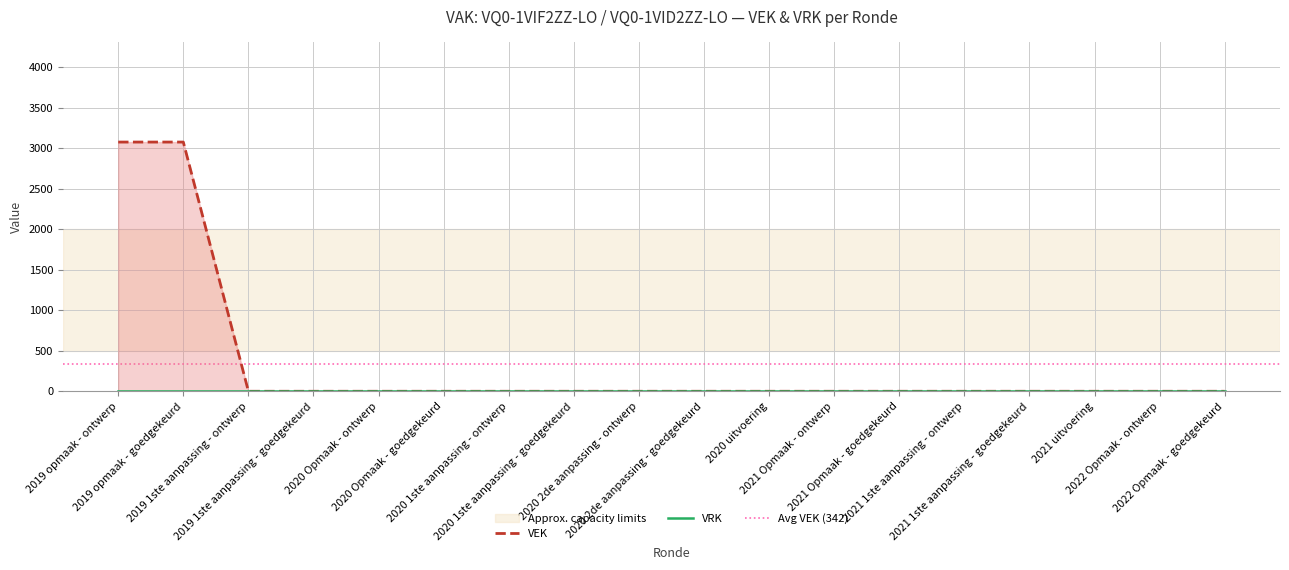

Rank the categories by value from lowest to highest.

2019 1ste aanpassing - ontwerp, 2019 1ste aanpassing - goedgekeurd, 2020 Opmaak - ontwerp, 2020 Opmaak - goedgekeurd, 2020 1ste aanpassing - ontwerp, 2020 1ste aanpassing - goedgekeurd, 2020 2de aanpassing - ontwerp, 2020 2de aanpassing - goedgekeurd, 2020 uitvoering, 2021 Opmaak - ontwerp, 2021 Opmaak - goedgekeurd, 2021 1ste aanpassing - ontwerp, 2021 1ste aanpassing - goedgekeurd, 2021 uitvoering, 2022 Opmaak - ontwerp, 2022 Opmaak - goedgekeurd, 2019 opmaak - ontwerp, 2019 opmaak - goedgekeurd